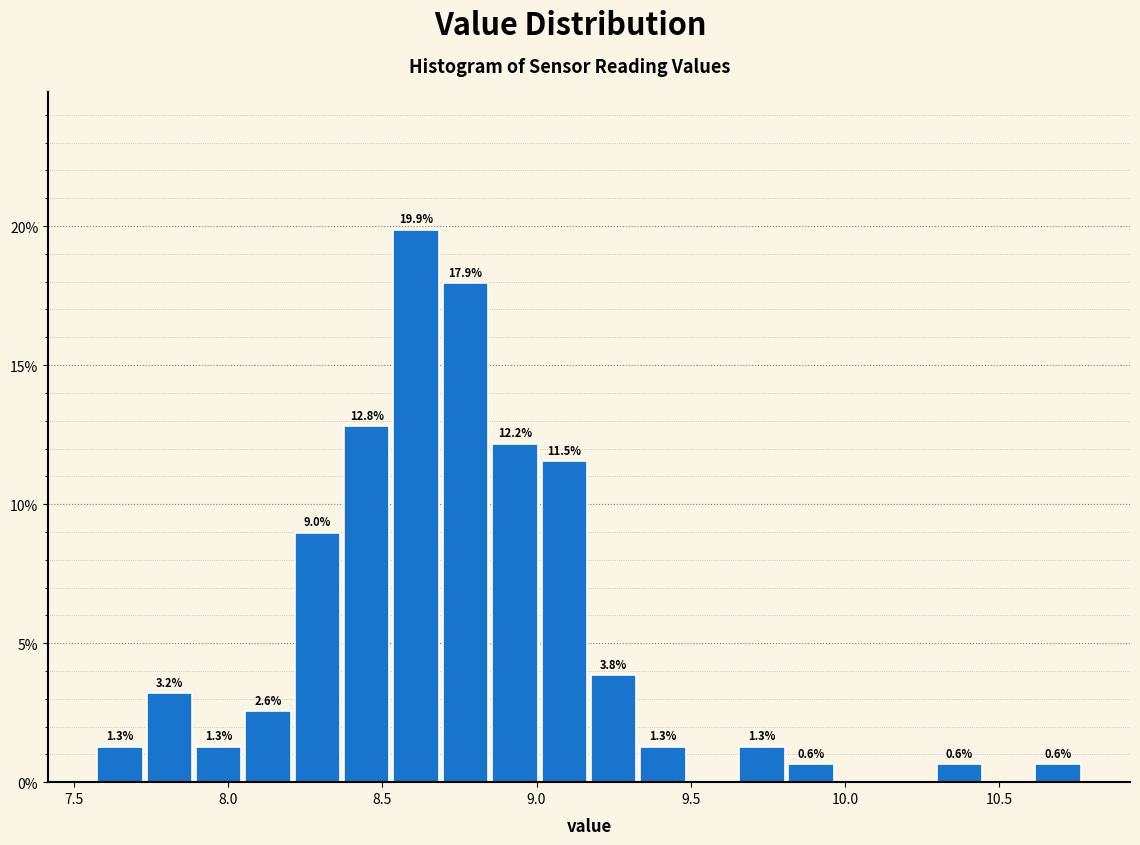

Read against the x-axis, roughly where is the centre of the tallest bar?

8.60